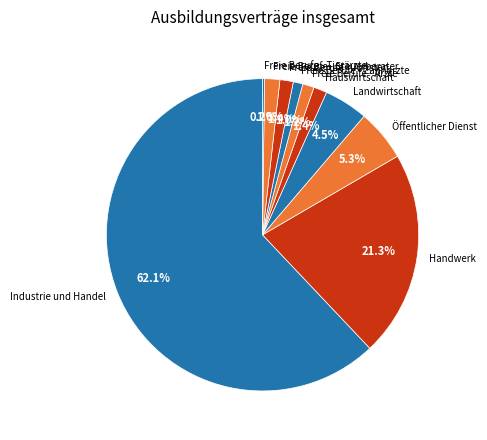

What portion of the pie excludes Hauswirtschaft?

98.6%